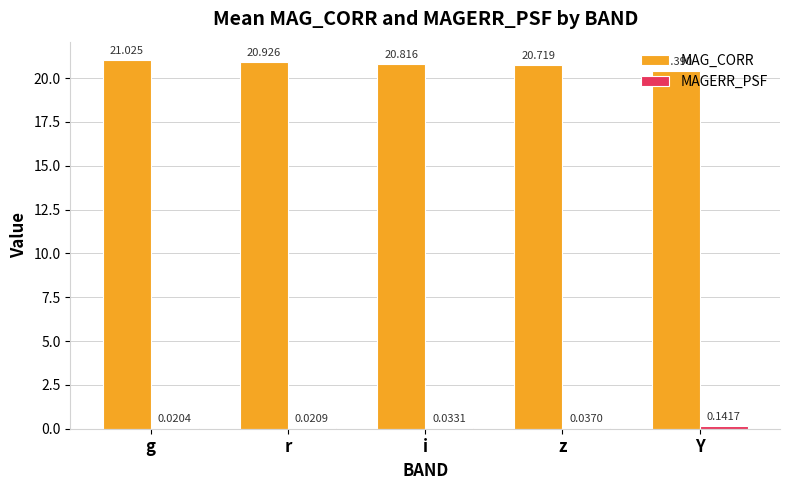

Between g and r, which series saw the biggest shift?

MAG_CORR